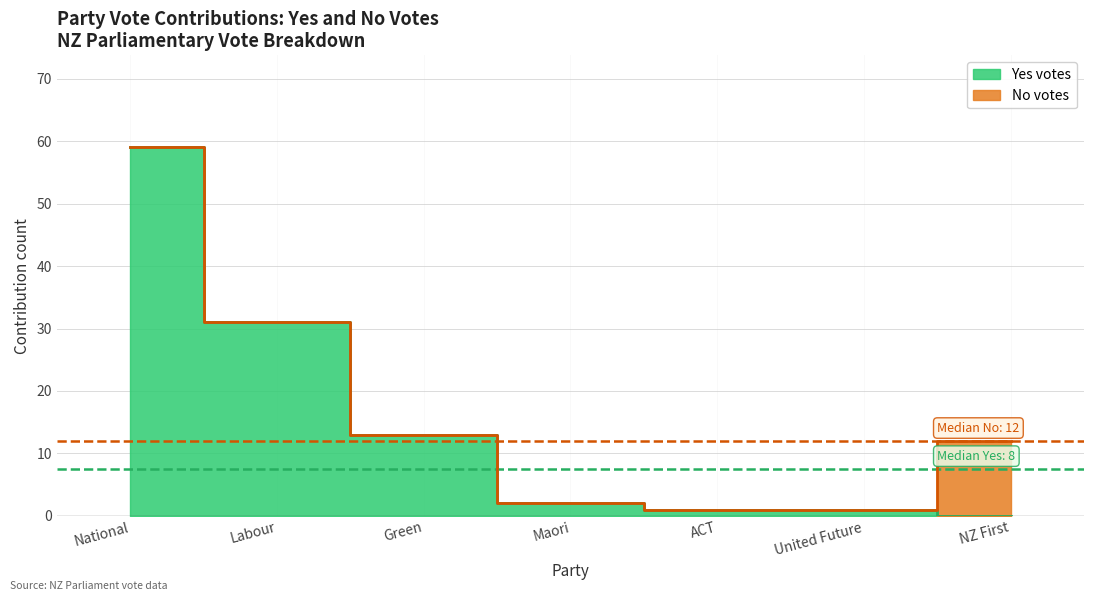

What is the change in value from Maori to ACT?

-1